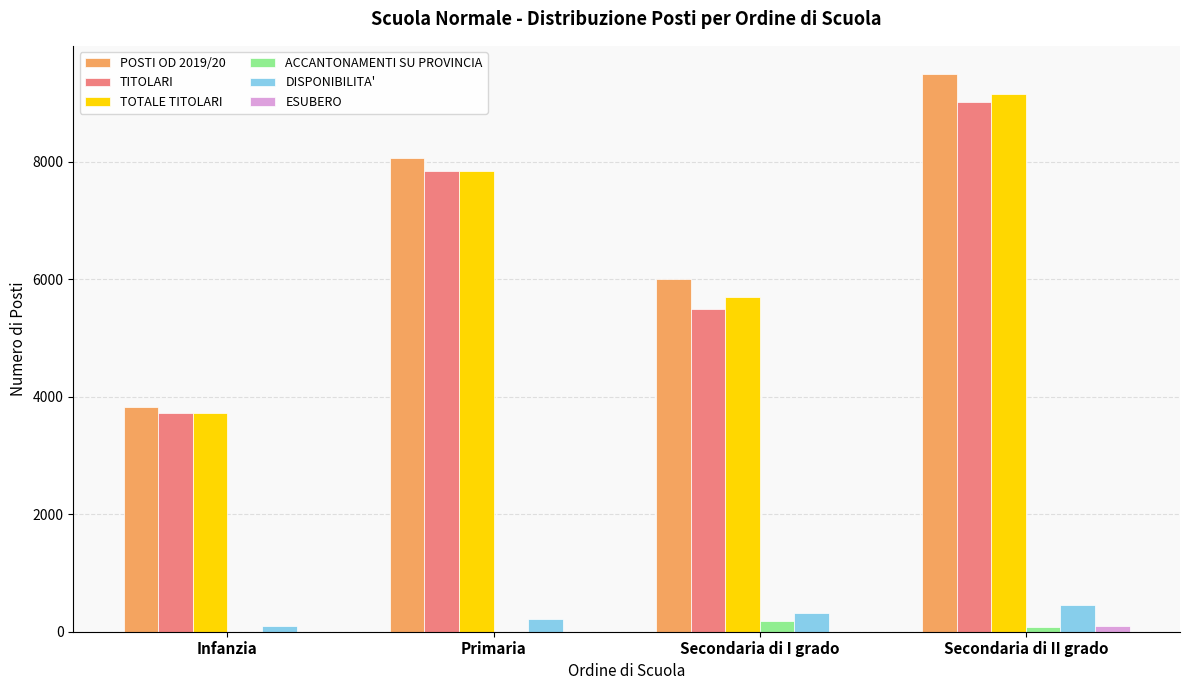

How many series are shown in this chart?

6